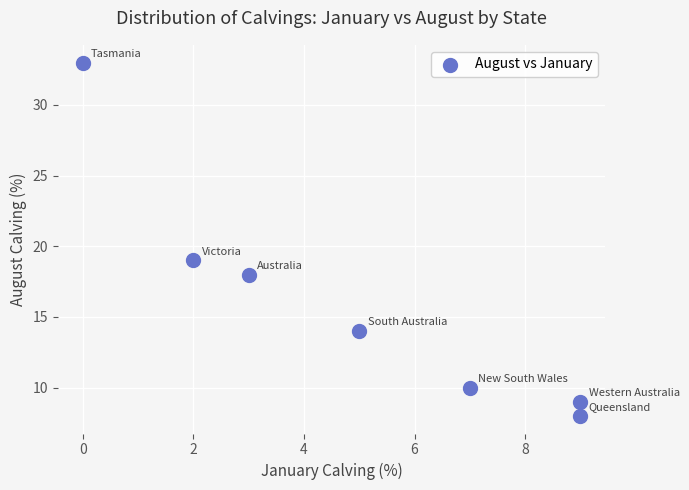

What Y value in the scatter plot is closest to 20?

19